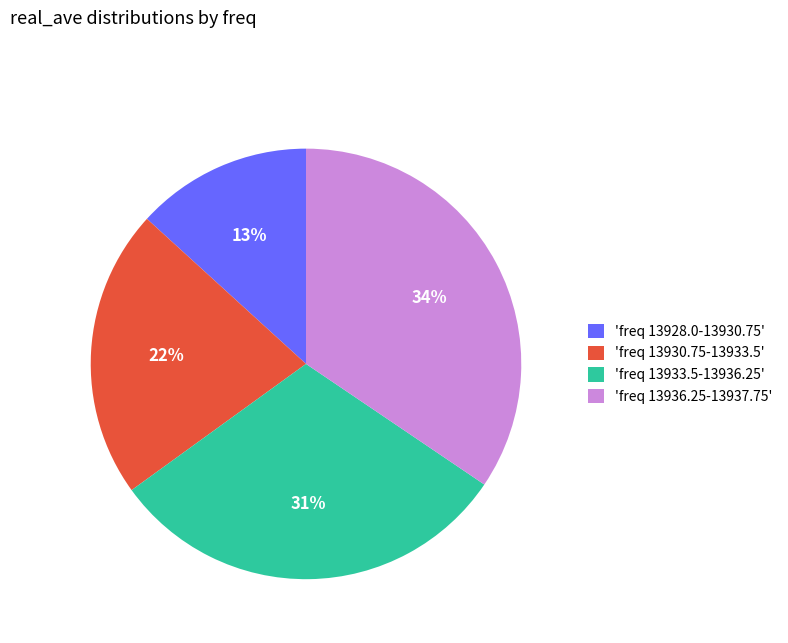

Between 'freq 13928.0-13930.75' and 'freq 13936.25-13937.75', which is larger?

'freq 13936.25-13937.75'